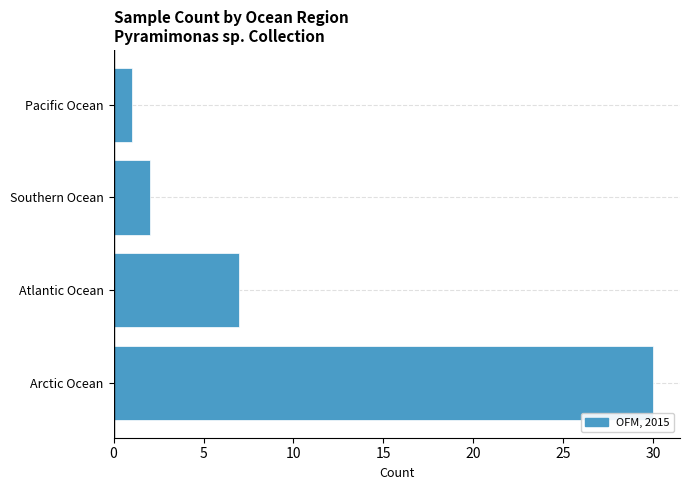

Reading bottom to top, transcribe all the data shown in this chart.

Arctic Ocean=30	Atlantic Ocean=7	Southern Ocean=2	Pacific Ocean=1